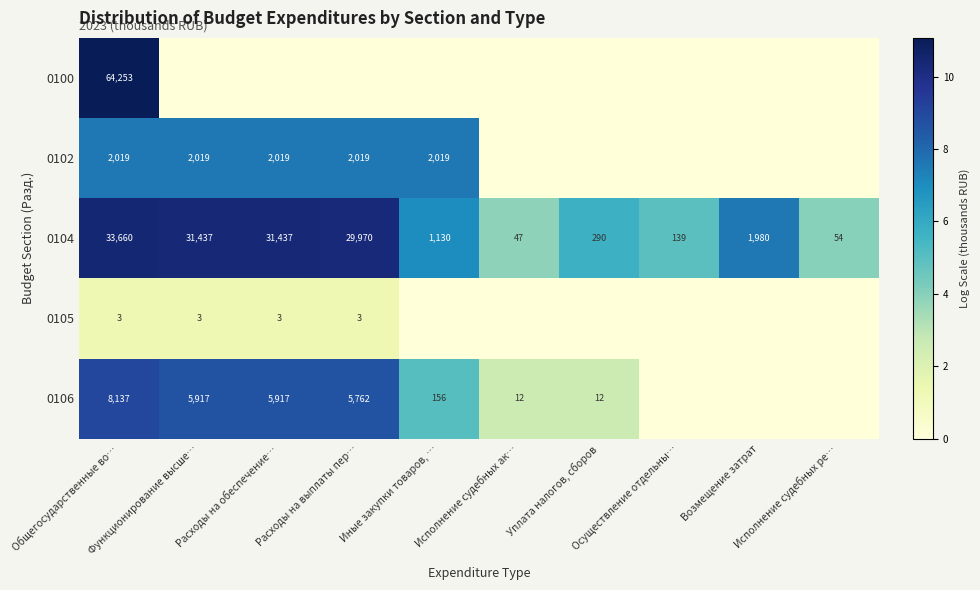

What is the average value of the 0104 series?

13014